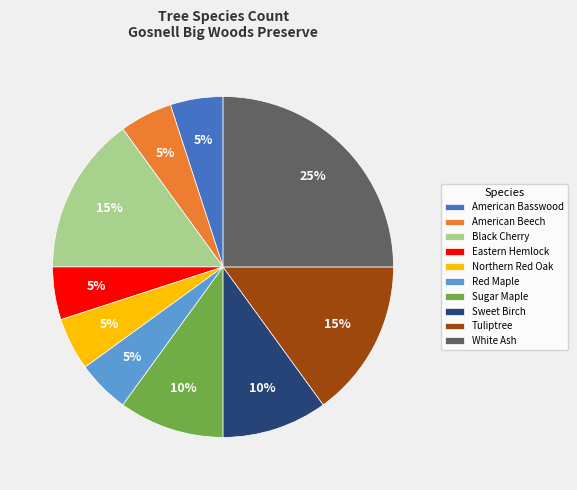

Is there any slice that represents more than half of the pie?

No